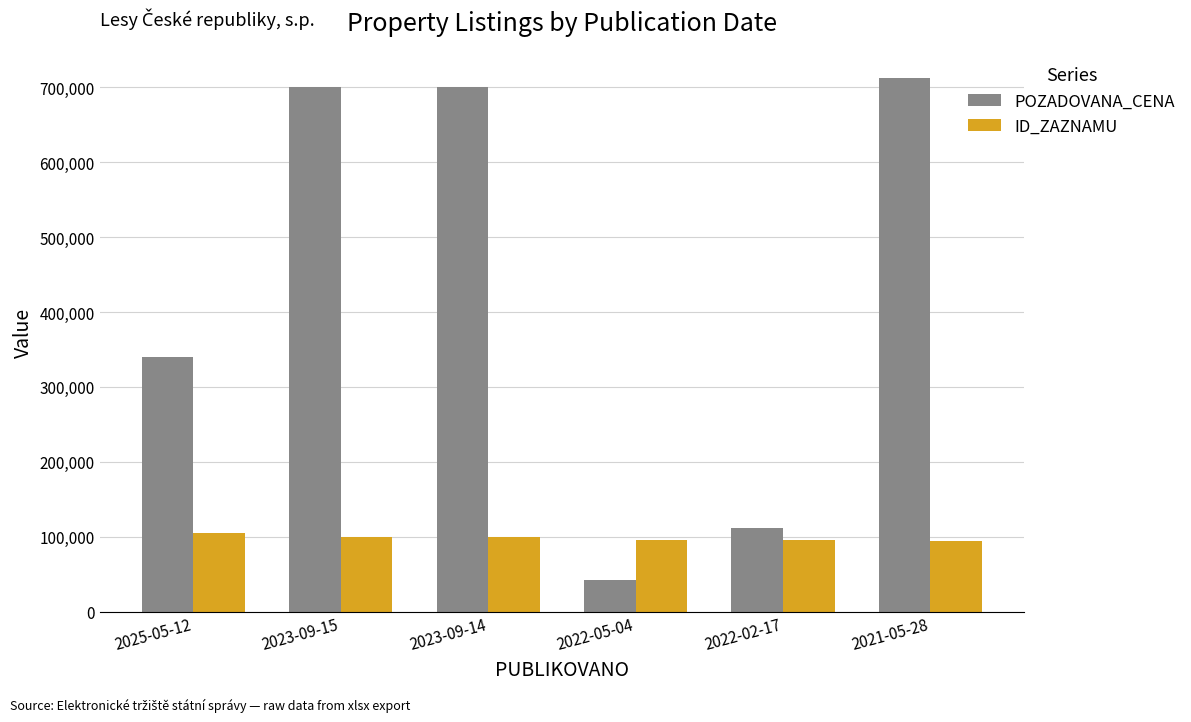

What is the label of the 6th bar from the right?

2025-05-12